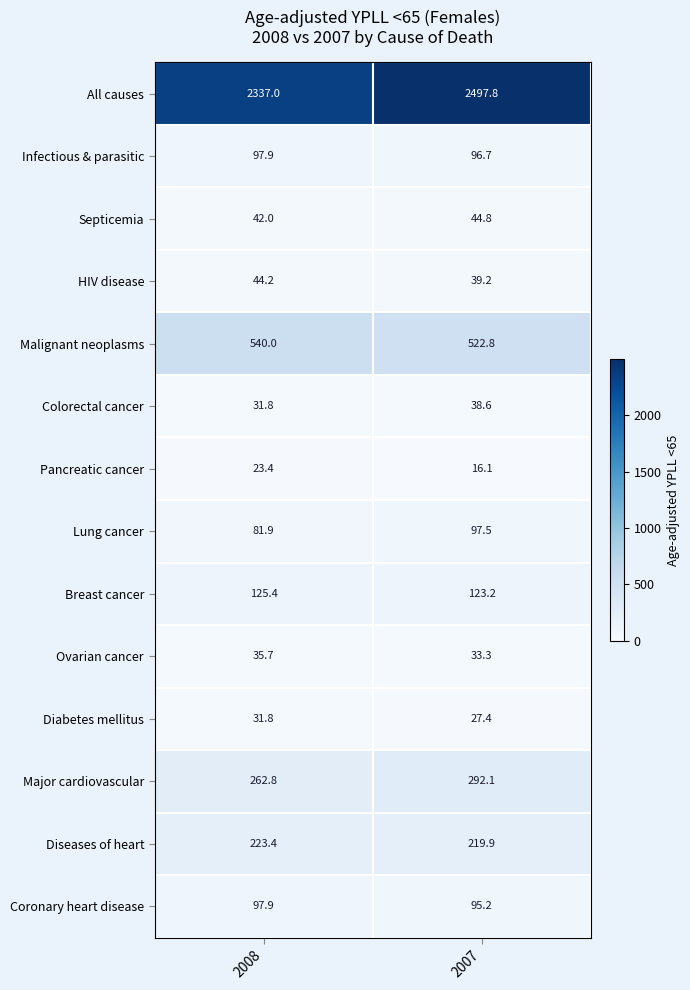

Which category has the lowest value across all series?

2007